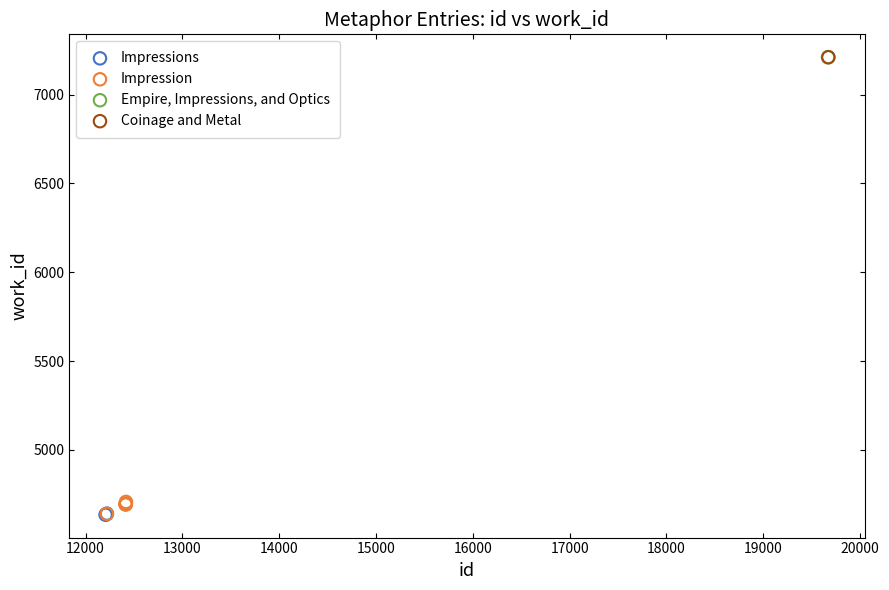

What are all the series names shown in the legend?

Impressions, Impression, Empire, Impressions, and Optics, Coinage and Metal